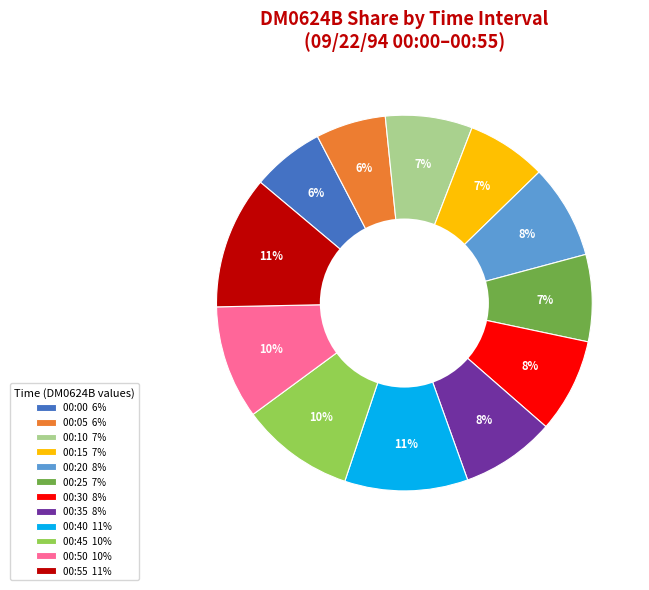

Is there a majority slice in this chart?

No